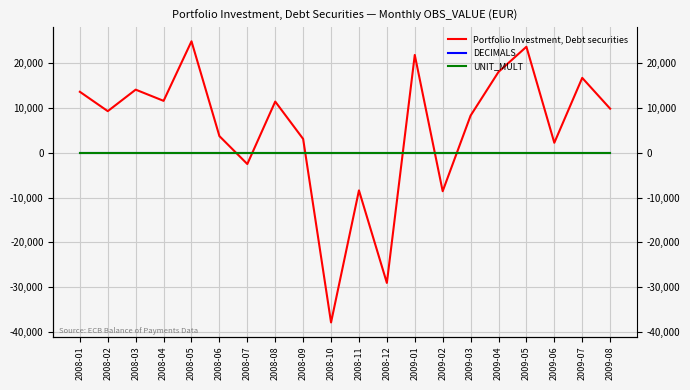

The value of DECIMALS at 2009-06 is 0.0. True or false?

True